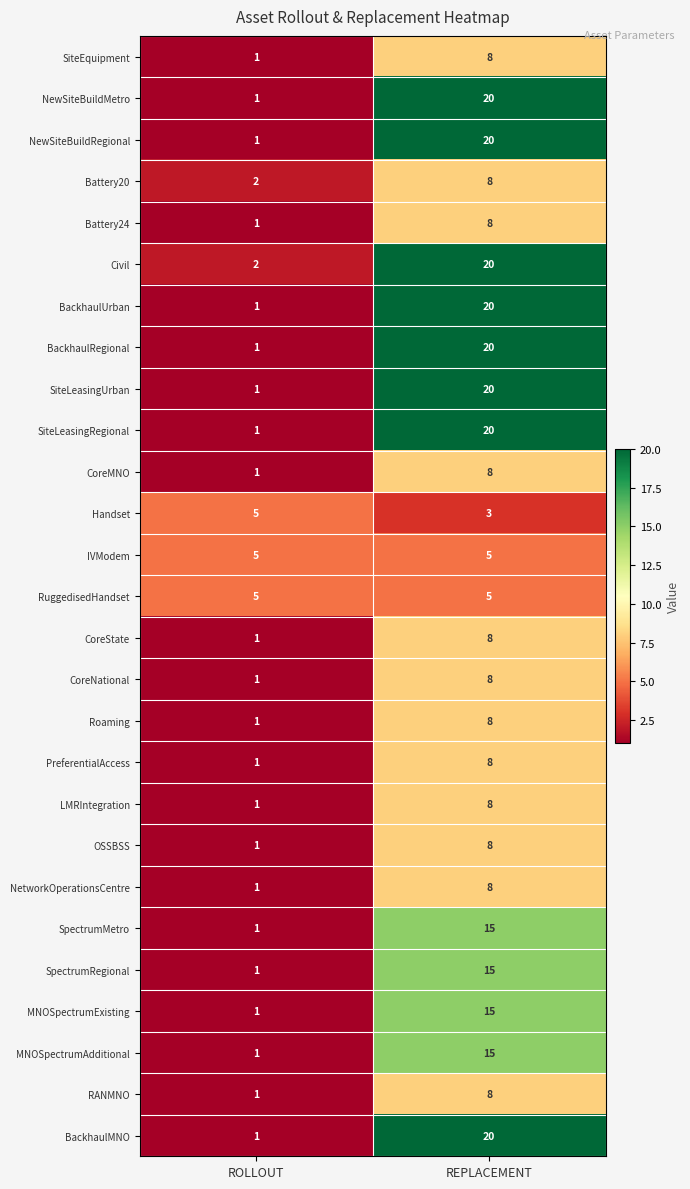

The SpectrumMetro series shows 10 at REPLACEMENT. True or false?

False